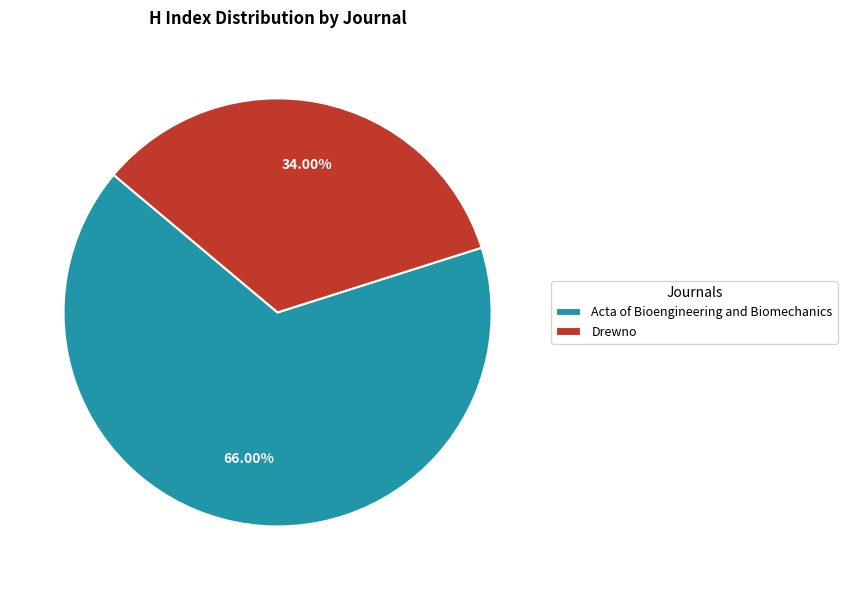

What portion of the pie excludes Drewno?

66.0%